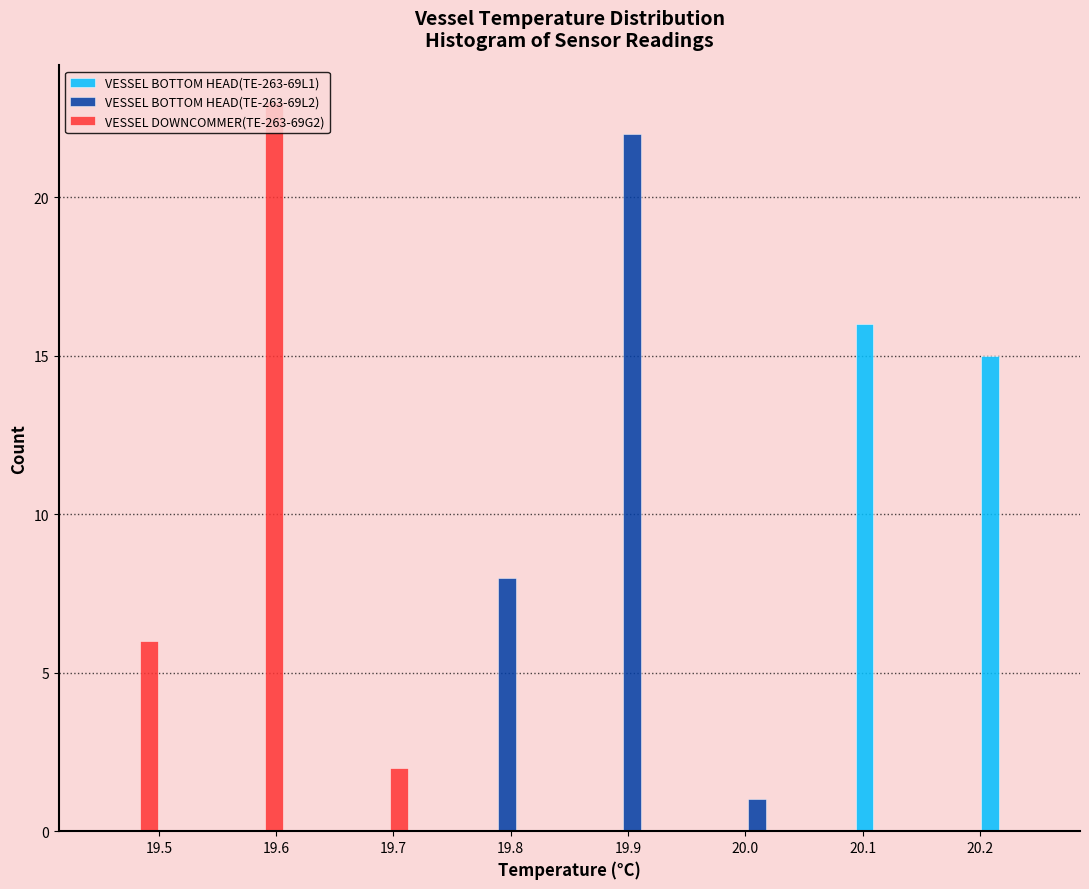

Reading left to right, list every range on the x-axis with the height of the bar of each series over it. Neither the bar edges nor the heights are printed on the chart, so give them approximately, as read against the axes.

19.45 to 19.50: VESSEL BOTTOM HEAD(TE-263-69L1)=0	VESSEL BOTTOM HEAD(TE-263-69L2)=0	VESSEL DOWNCOMMER(TE-263-69G2)=6
19.50 to 19.56: VESSEL BOTTOM HEAD(TE-263-69L1)=0	VESSEL BOTTOM HEAD(TE-263-69L2)=0	VESSEL DOWNCOMMER(TE-263-69G2)=0
19.56 to 19.61: VESSEL BOTTOM HEAD(TE-263-69L1)=0	VESSEL BOTTOM HEAD(TE-263-69L2)=0	VESSEL DOWNCOMMER(TE-263-69G2)=23
19.61 to 19.66: VESSEL BOTTOM HEAD(TE-263-69L1)=0	VESSEL BOTTOM HEAD(TE-263-69L2)=0	VESSEL DOWNCOMMER(TE-263-69G2)=0
19.66 to 19.72: VESSEL BOTTOM HEAD(TE-263-69L1)=0	VESSEL BOTTOM HEAD(TE-263-69L2)=0	VESSEL DOWNCOMMER(TE-263-69G2)=2
19.72 to 19.77: VESSEL BOTTOM HEAD(TE-263-69L1)=0	VESSEL BOTTOM HEAD(TE-263-69L2)=0	VESSEL DOWNCOMMER(TE-263-69G2)=0
19.77 to 19.82: VESSEL BOTTOM HEAD(TE-263-69L1)=0	VESSEL BOTTOM HEAD(TE-263-69L2)=8	VESSEL DOWNCOMMER(TE-263-69G2)=0
19.82 to 19.88: VESSEL BOTTOM HEAD(TE-263-69L1)=0	VESSEL BOTTOM HEAD(TE-263-69L2)=0	VESSEL DOWNCOMMER(TE-263-69G2)=0
19.88 to 19.93: VESSEL BOTTOM HEAD(TE-263-69L1)=0	VESSEL BOTTOM HEAD(TE-263-69L2)=22	VESSEL DOWNCOMMER(TE-263-69G2)=0
19.93 to 19.98: VESSEL BOTTOM HEAD(TE-263-69L1)=0	VESSEL BOTTOM HEAD(TE-263-69L2)=0	VESSEL DOWNCOMMER(TE-263-69G2)=0
19.98 to 20.04: VESSEL BOTTOM HEAD(TE-263-69L1)=0	VESSEL BOTTOM HEAD(TE-263-69L2)=1	VESSEL DOWNCOMMER(TE-263-69G2)=0
20.04 to 20.09: VESSEL BOTTOM HEAD(TE-263-69L1)=0	VESSEL BOTTOM HEAD(TE-263-69L2)=0	VESSEL DOWNCOMMER(TE-263-69G2)=0
20.09 to 20.14: VESSEL BOTTOM HEAD(TE-263-69L1)=16	VESSEL BOTTOM HEAD(TE-263-69L2)=0	VESSEL DOWNCOMMER(TE-263-69G2)=0
20.14 to 20.20: VESSEL BOTTOM HEAD(TE-263-69L1)=0	VESSEL BOTTOM HEAD(TE-263-69L2)=0	VESSEL DOWNCOMMER(TE-263-69G2)=0
20.20 to 20.25: VESSEL BOTTOM HEAD(TE-263-69L1)=15	VESSEL BOTTOM HEAD(TE-263-69L2)=0	VESSEL DOWNCOMMER(TE-263-69G2)=0